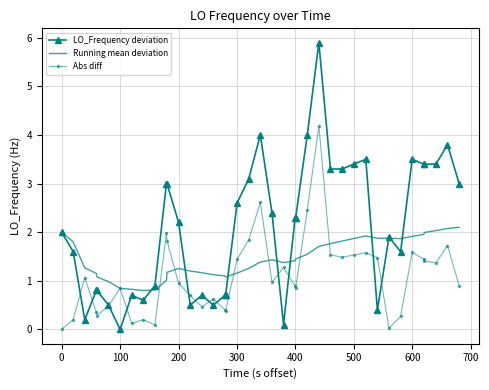

Which series has the largest total across all categories?

LO_Frequency deviation